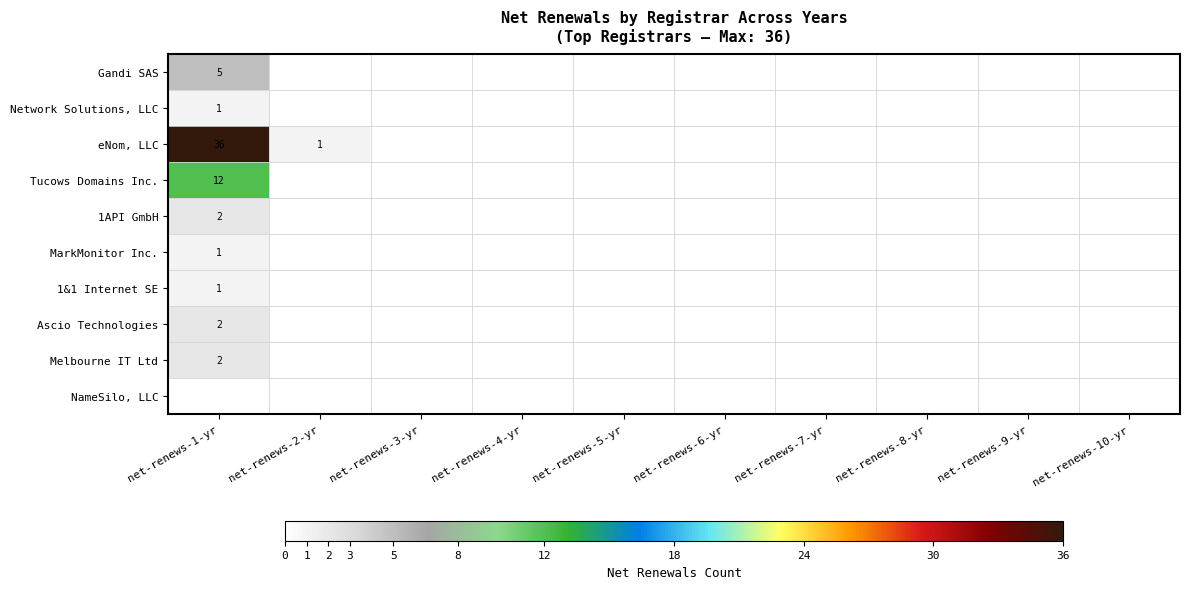

Is it true that Network Solutions, LLC equals 2 at net-renews-1-yr?

False